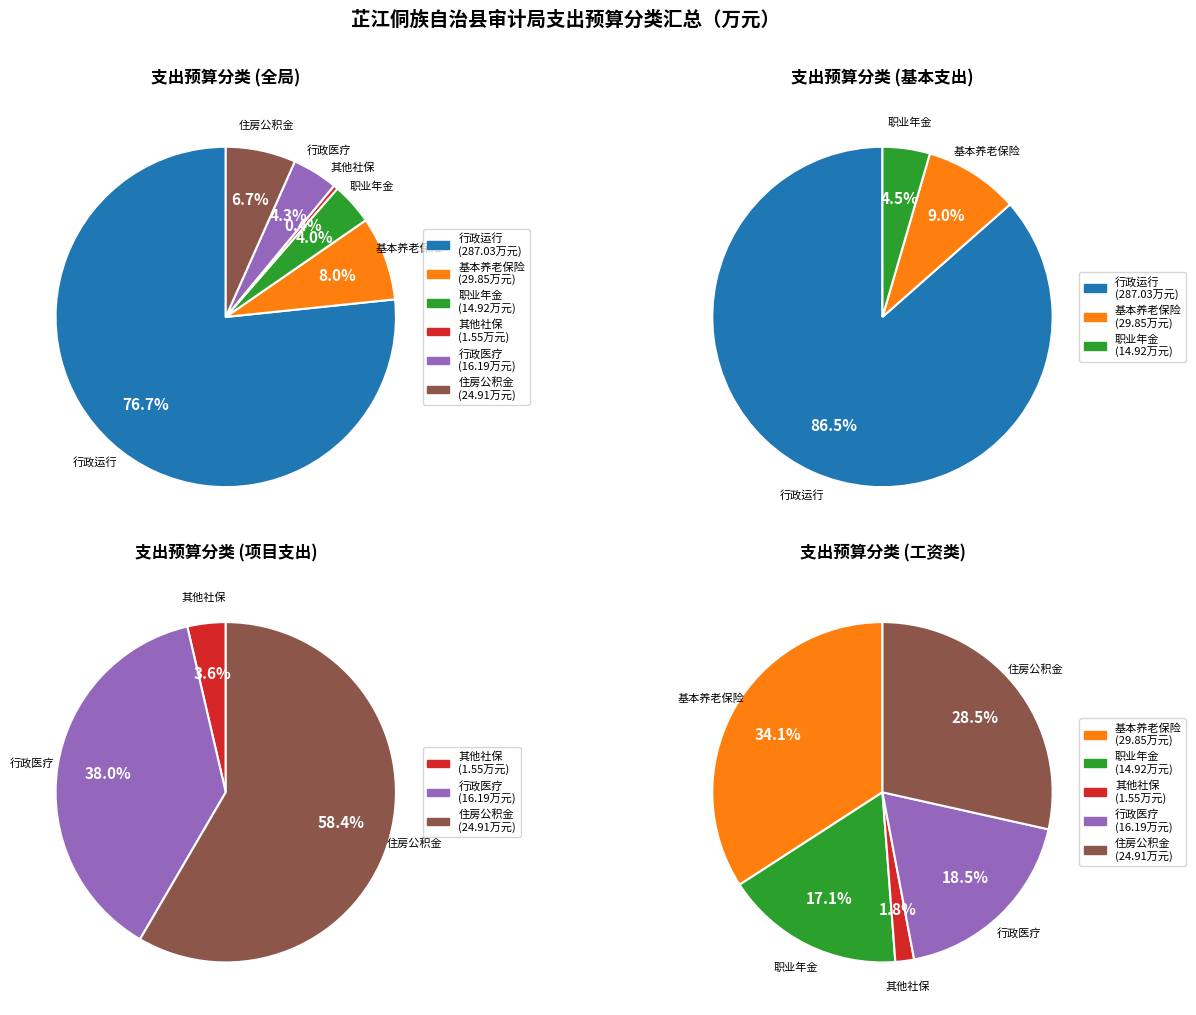

Count the number of slices in the pie.

6